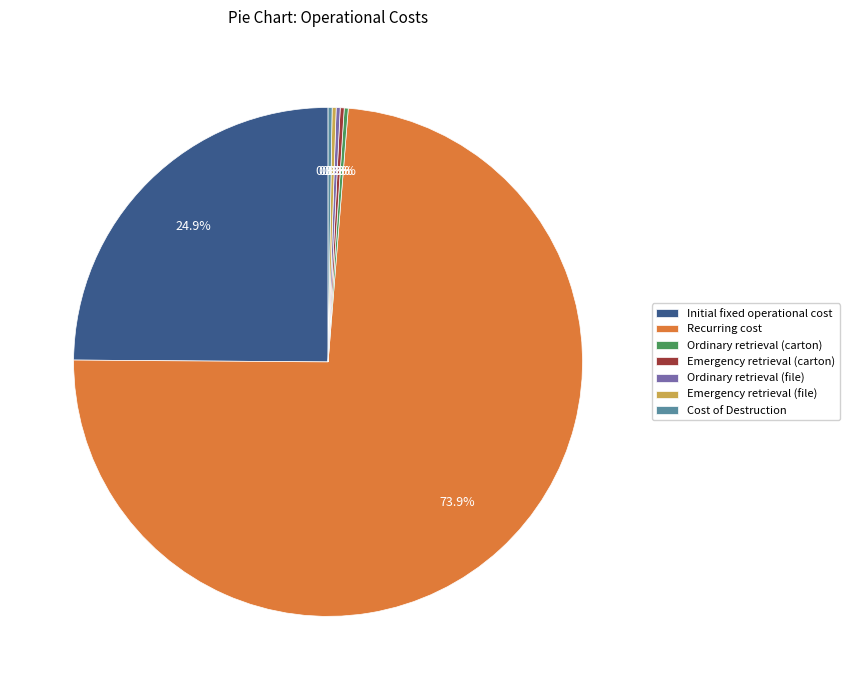

Which slice is the largest?

Recurring cost